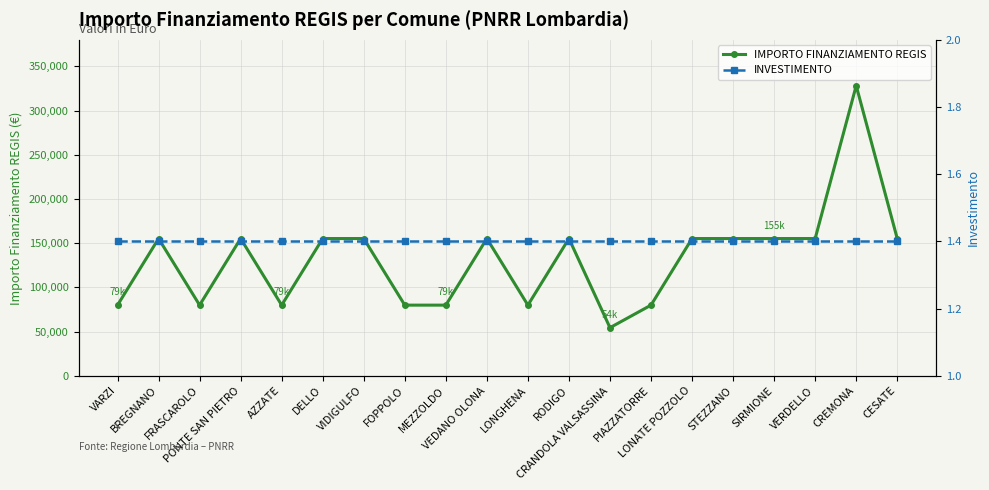

What is the label of the 11th point from the right?

VEDANO OLONA